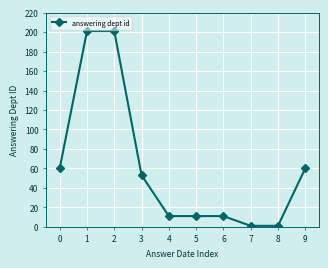

What is the difference between the maximum and second lowest values?

200